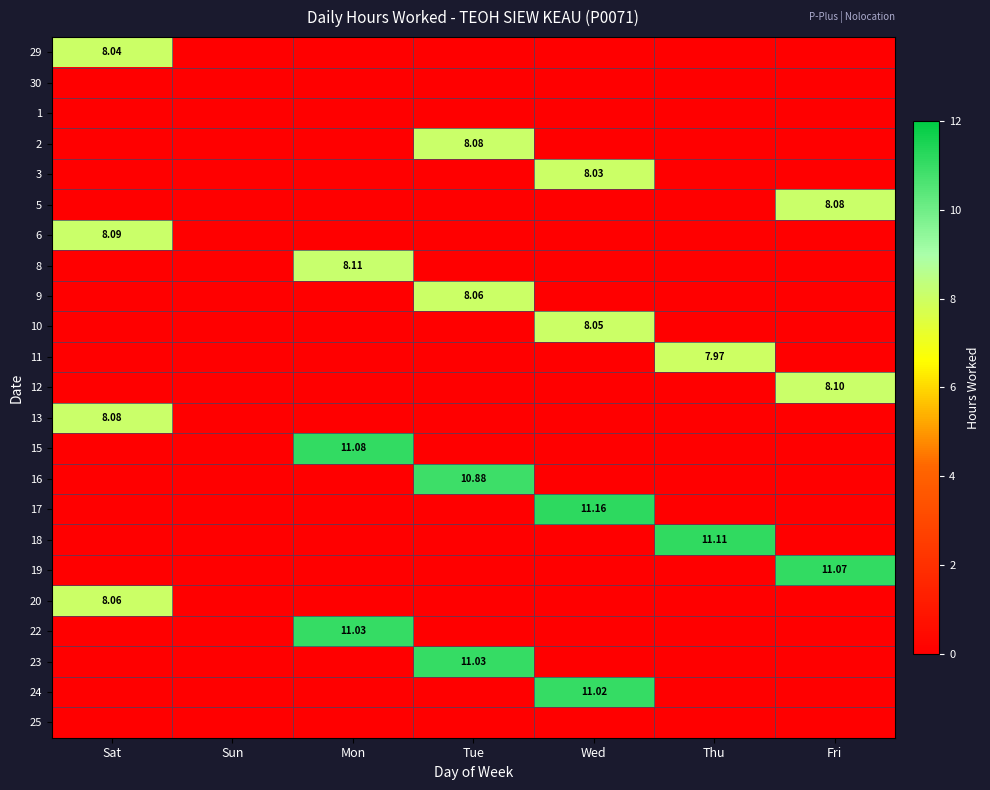

Where is 12 nearest to the value 4?

Sat